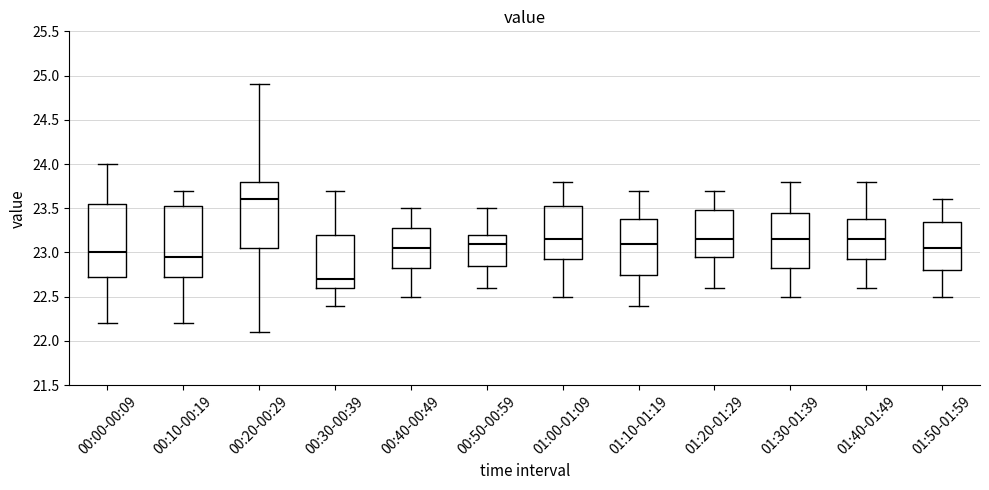

Reading left to right, transcribe this box plot: for each box, give where its median line is, the range the box spans, and where its two whiskers end, as read against the y-axis. The values are not printed on the chart, so give them approximately, as read against the axis.

00:00-00:09: median 23.00, box 22.75 to 23.55, whiskers 22.20 to 24.00
00:10-00:19: median 22.95, box 22.75 to 23.55, whiskers 22.20 to 23.70
00:20-00:29: median 23.60, box 23.05 to 23.80, whiskers 22.10 to 24.90
00:30-00:39: median 22.70, box 22.60 to 23.20, whiskers 22.40 to 23.70
00:40-00:49: median 23.05, box 22.85 to 23.30, whiskers 22.50 to 23.50
00:50-00:59: median 23.10, box 22.85 to 23.20, whiskers 22.60 to 23.50
01:00-01:09: median 23.15, box 22.95 to 23.55, whiskers 22.50 to 23.80
01:10-01:19: median 23.10, box 22.75 to 23.40, whiskers 22.40 to 23.70
01:20-01:29: median 23.15, box 22.95 to 23.50, whiskers 22.60 to 23.70
01:30-01:39: median 23.15, box 22.85 to 23.45, whiskers 22.50 to 23.80
01:40-01:49: median 23.15, box 22.95 to 23.40, whiskers 22.60 to 23.80
01:50-01:59: median 23.05, box 22.80 to 23.35, whiskers 22.50 to 23.60